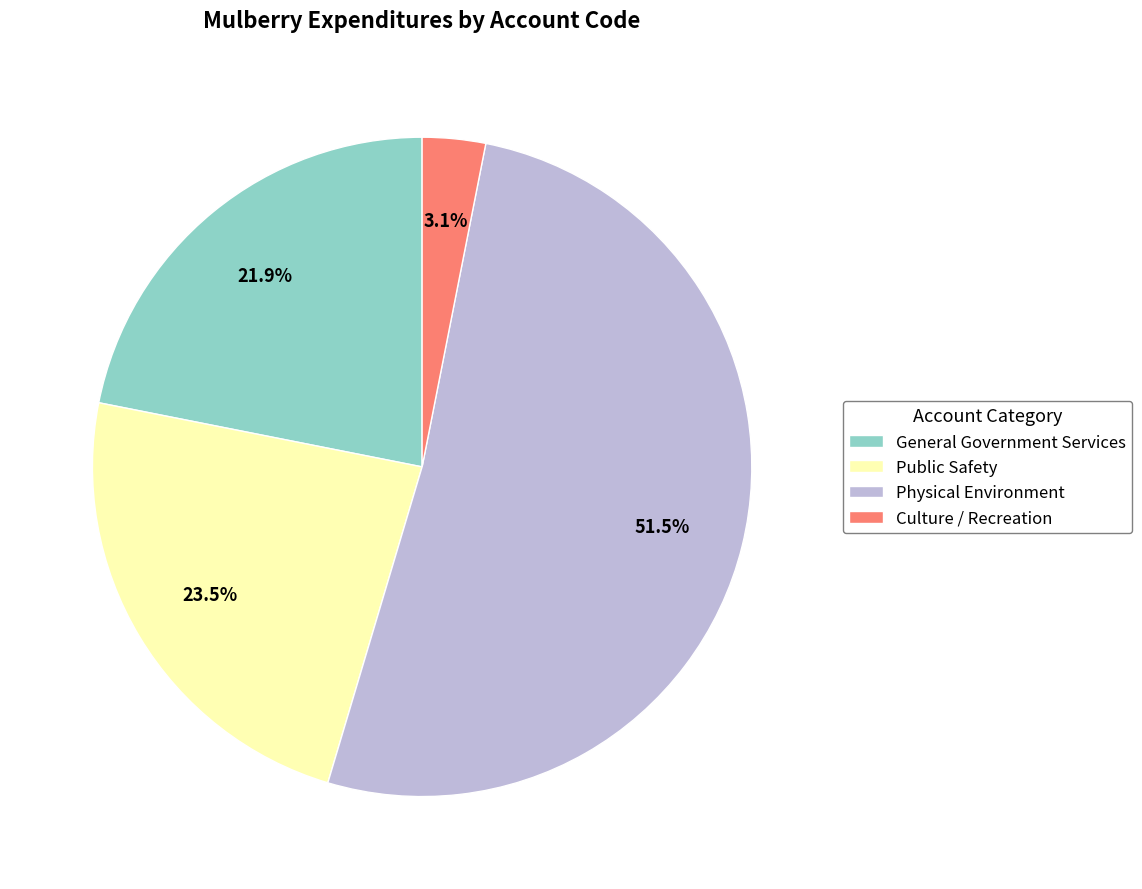

To the nearest percent, what percentage of the pie is Culture / Recreation?

3%